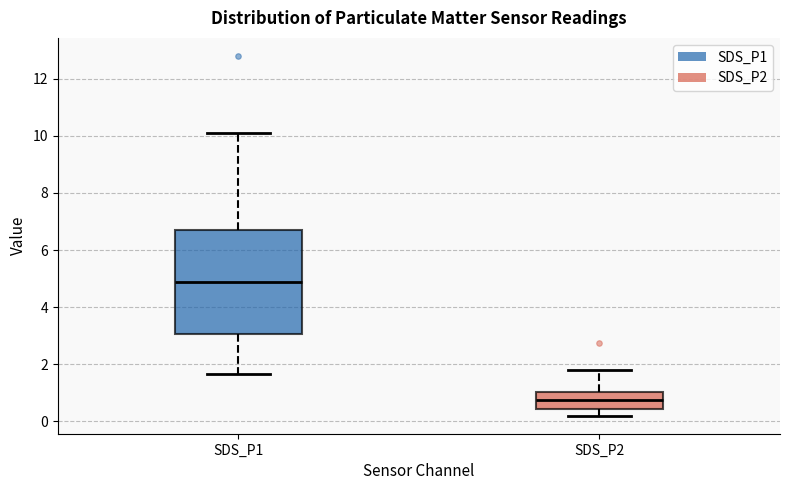

Reading left to right, read every box against the y-axis: the position of its median line, the range the box covers, and the ends of its whiskers. The values are not printed on the chart, so give them approximately, as read against the axis.

SDS_P1: median 4.8, box 3.0 to 6.6, whiskers 1.6 to 10.2
SDS_P2: median 0.8, box 0.4 to 1.0, whiskers 0.2 to 1.8